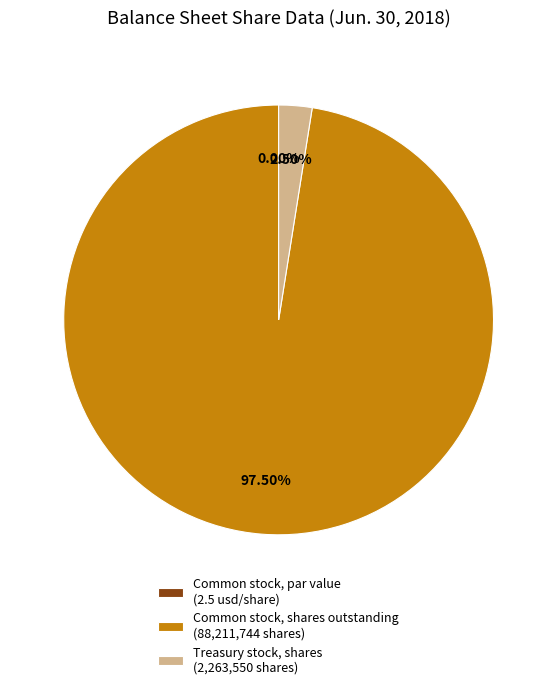

Do Treasury stock, shares (2,263,550 shares) and Common stock, shares outstanding (88,211,744 shares) together represent more than half of the pie?

Yes